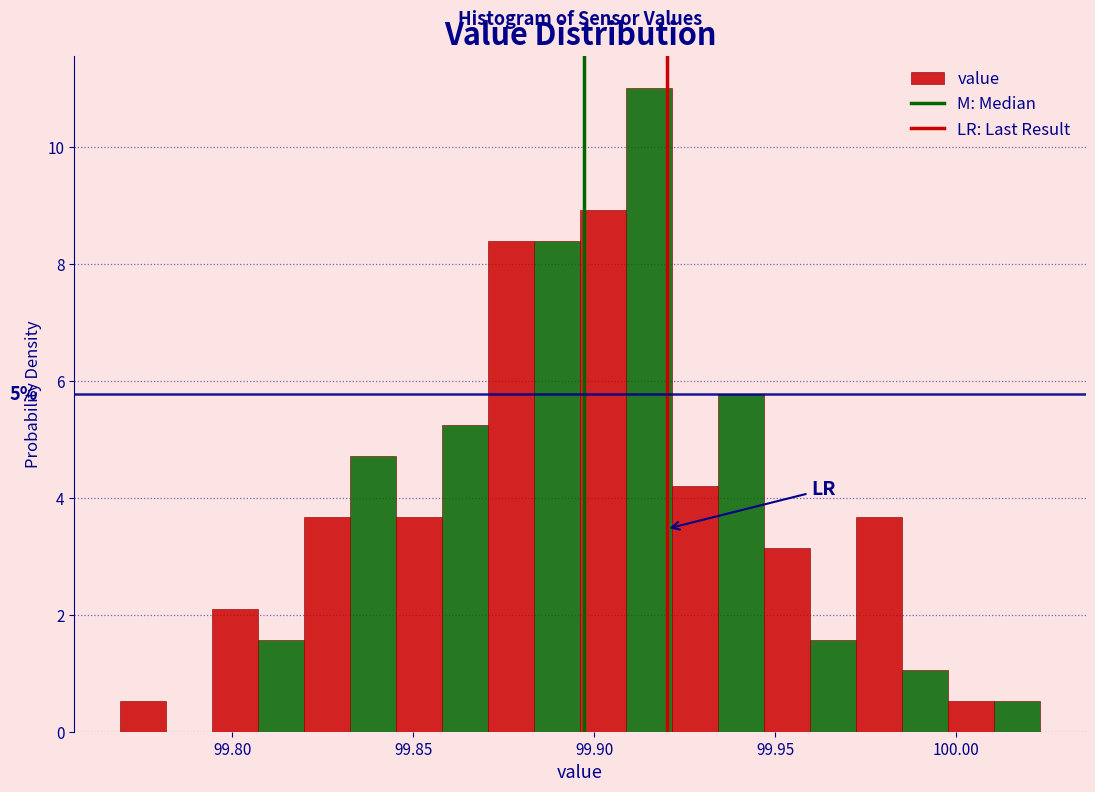

Around what value on the x-axis is the tallest bar? Give the approximate position of its centre, as read against the axis.

99.915